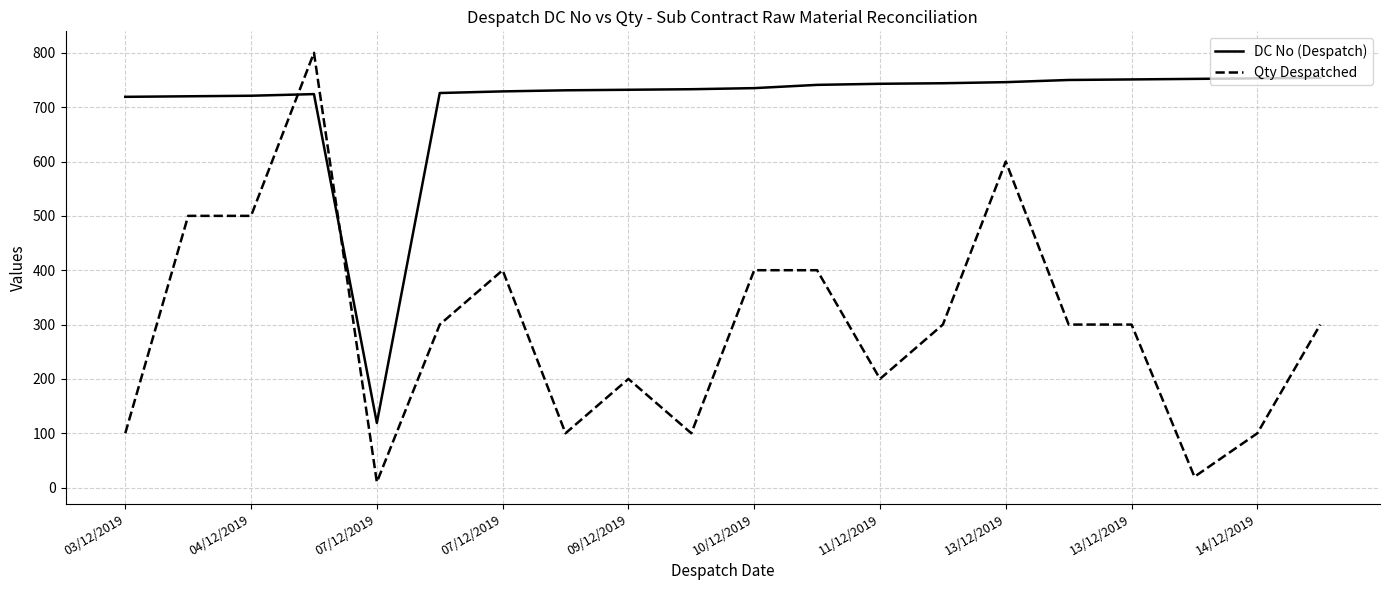

What is the highest value of the Qty Despatched series?

800